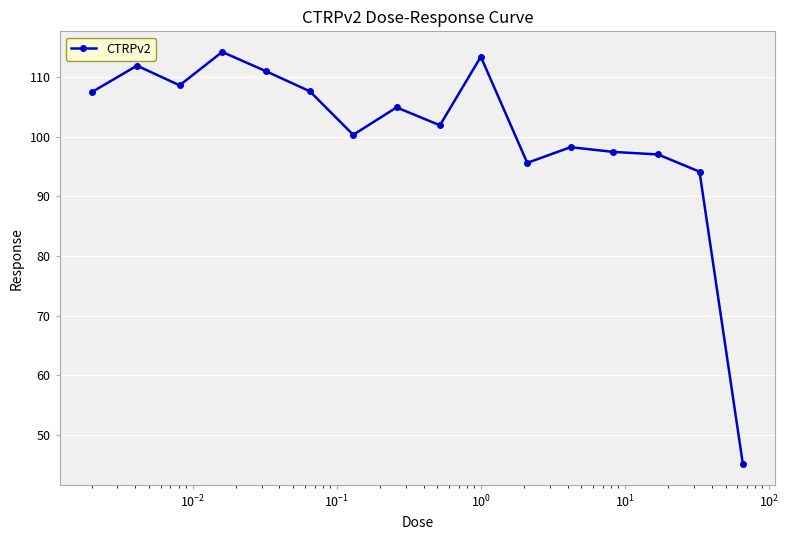

True or false: the data has more than 0 interior local peaks.

True